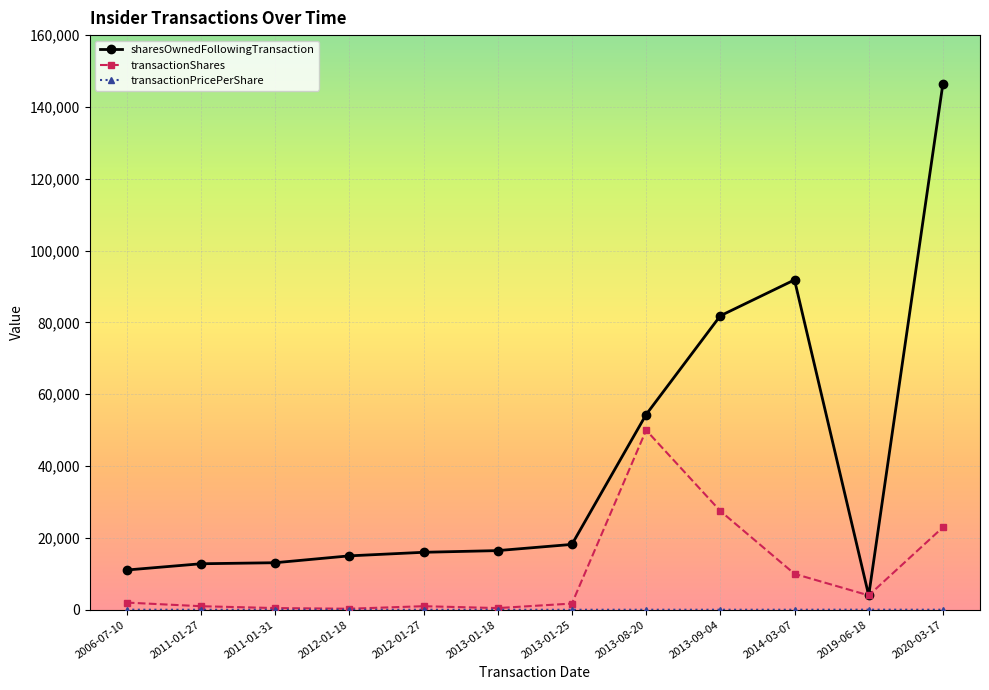

Between 2012-01-18 and 2013-09-04, which series saw the biggest shift?

sharesOwnedFollowingTransaction